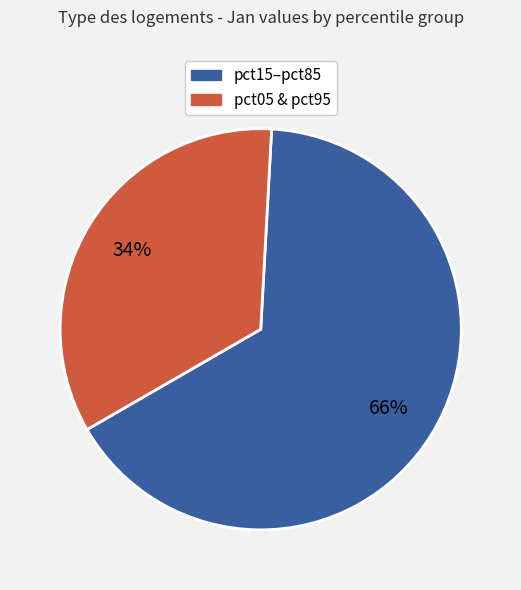

What is the ratio of the value at pct05 & pct95 to the value at pct15–pct85?

0.5